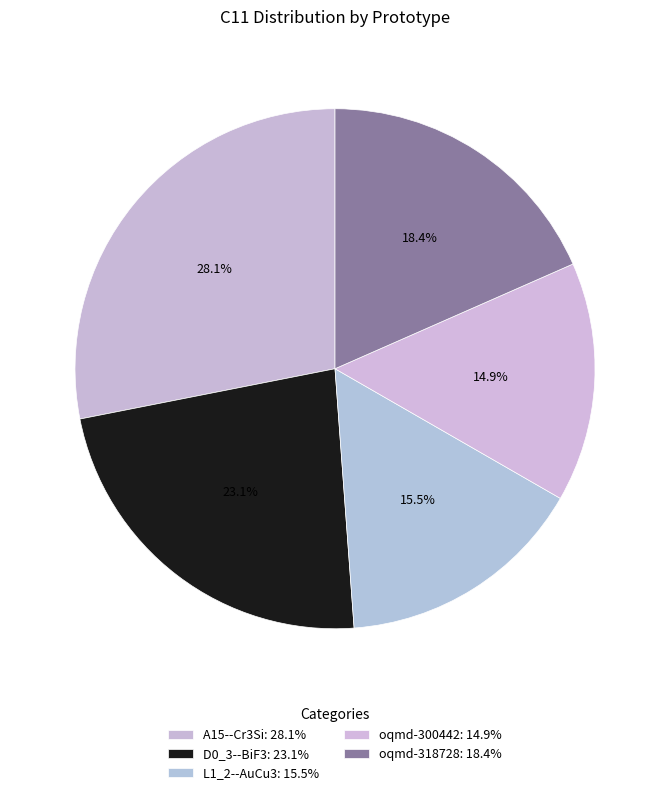

How many segments does this pie chart have?

5